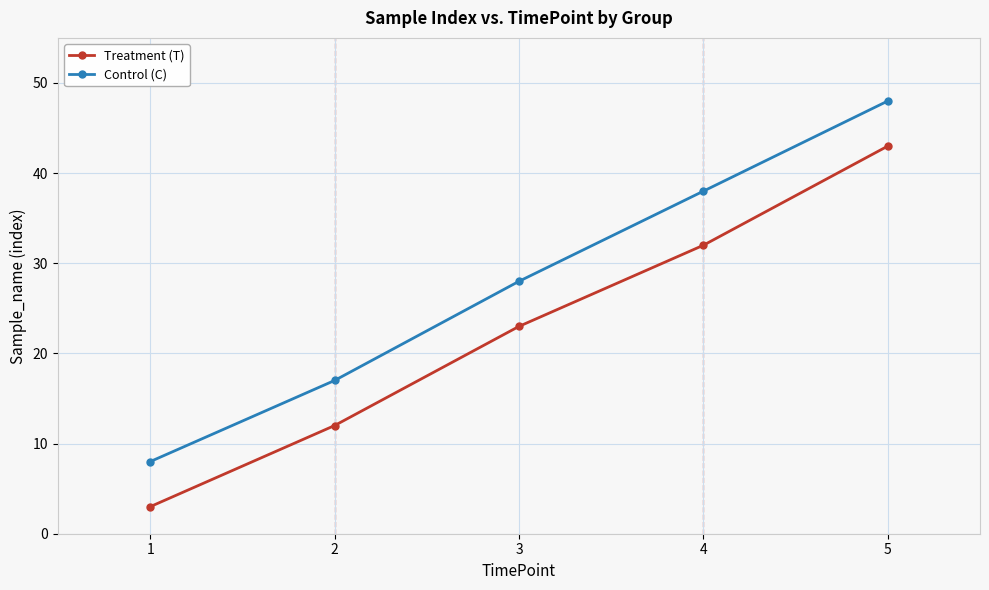

Where is Treatment (T) nearest to the value 23?

3